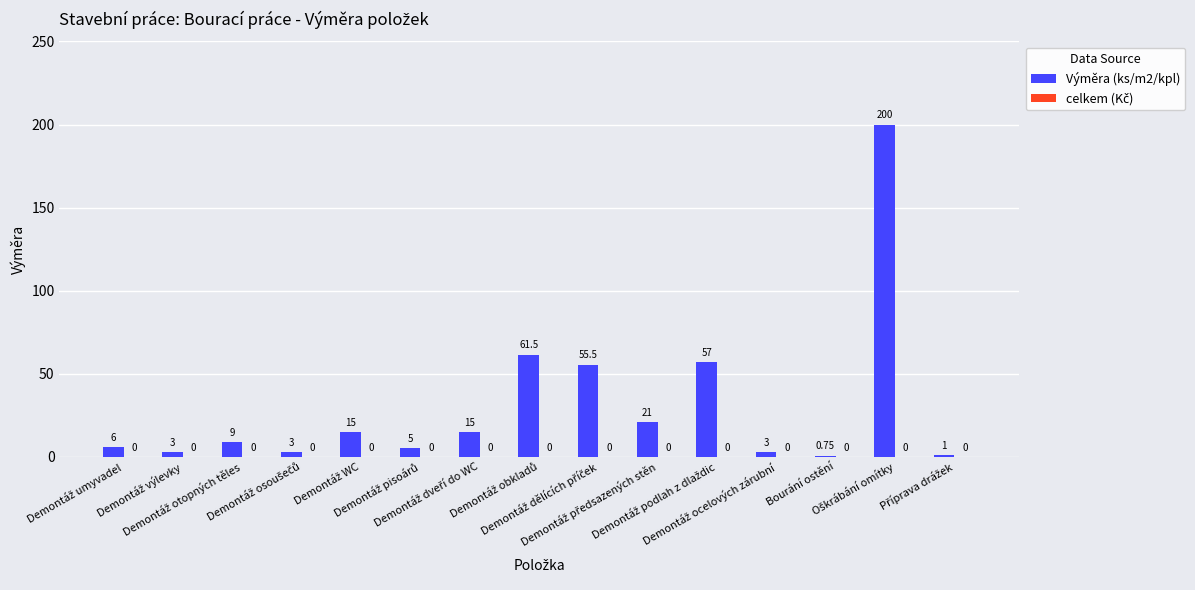

How many categories are shown in the chart?

15